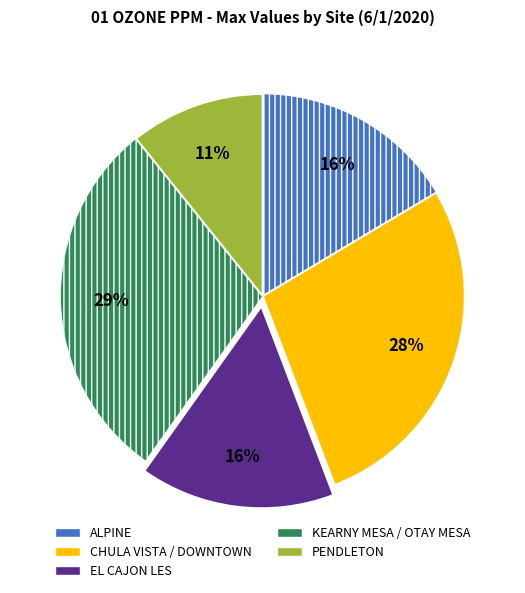

Count the number of slices in the pie.

5